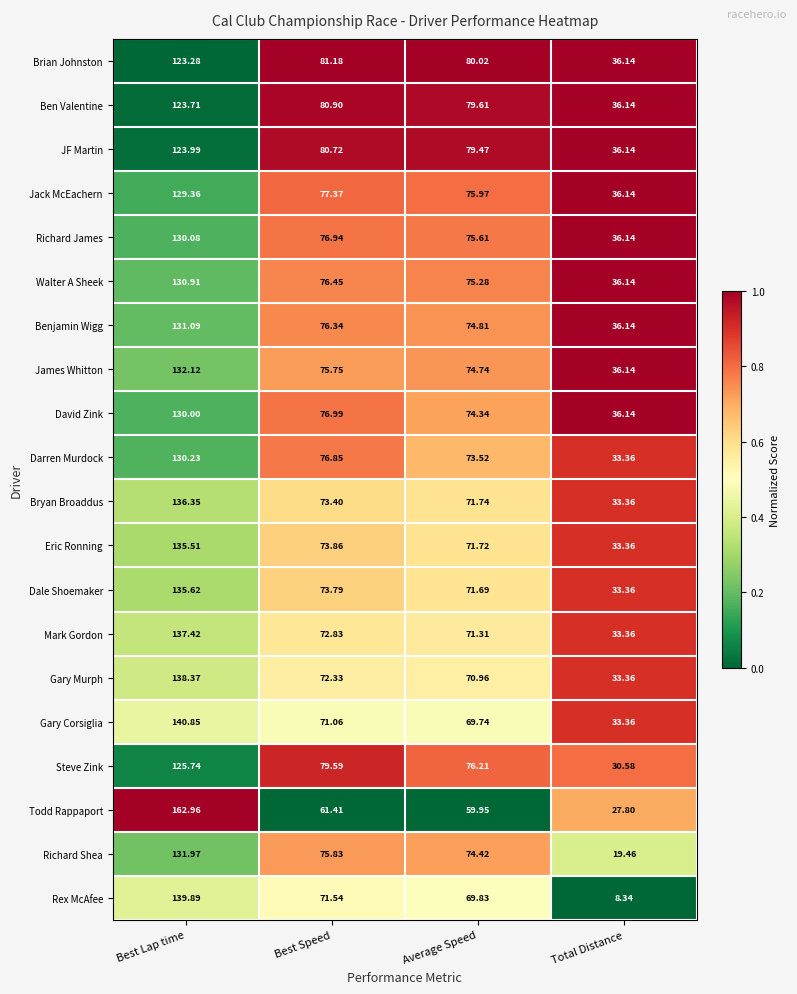

List the series in order of their peak value, lowest first.

Brian Johnston, Ben Valentine, JF Martin, Steve Zink, Jack McEachern, David Zink, Richard James, Darren Murdock, Walter A Sheek, Benjamin Wigg, Richard Shea, James Whitton, Eric Ronning, Dale Shoemaker, Bryan Broaddus, Mark Gordon, Gary Murph, Rex McAfee, Gary Corsiglia, Todd Rappaport